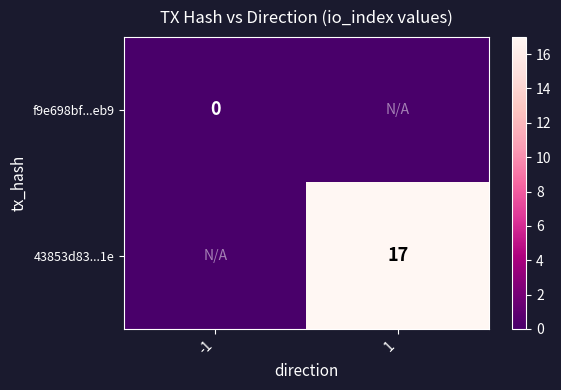

The value of 43853d83...1e at 1 is 17. True or false?

True